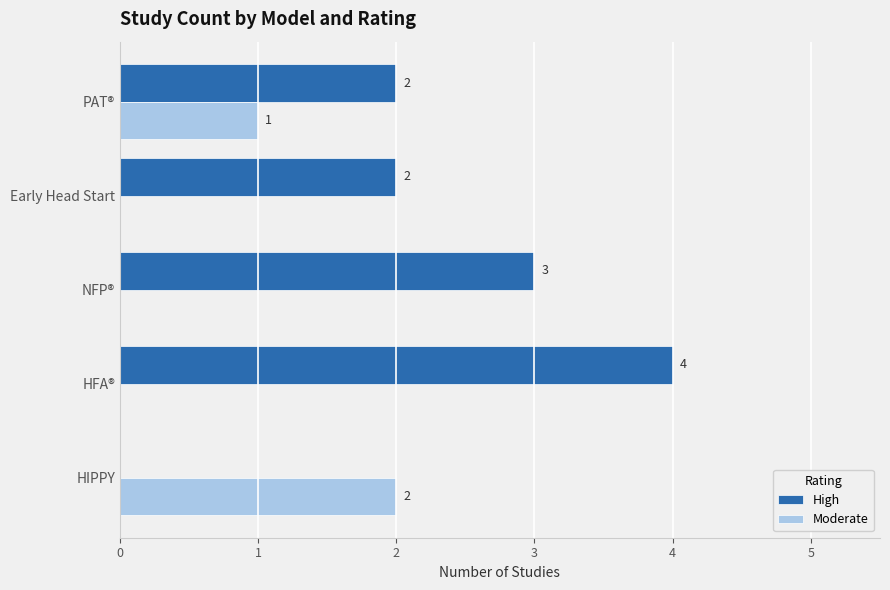

What is the sum of all High values?

11